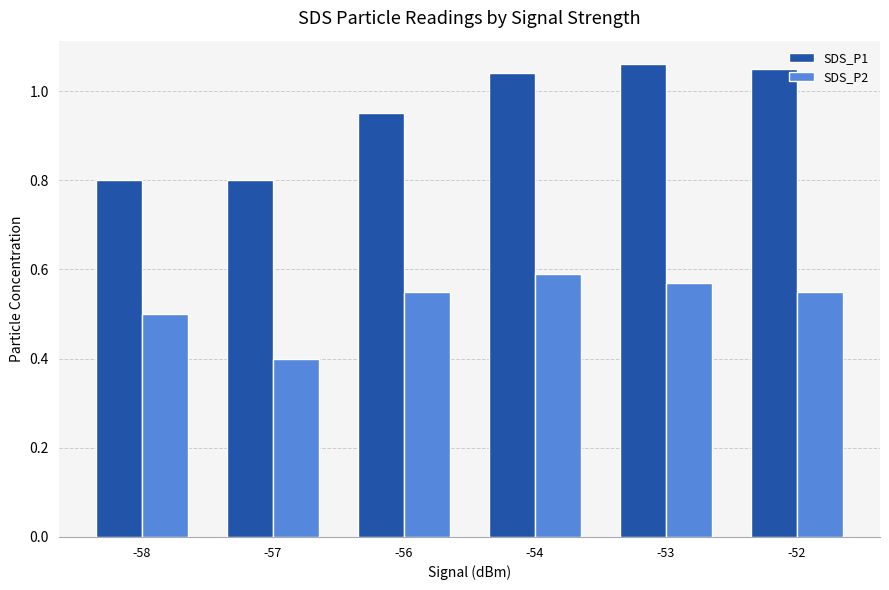

True or false: SDS_P1 has a value of 0.4 at -53.

False